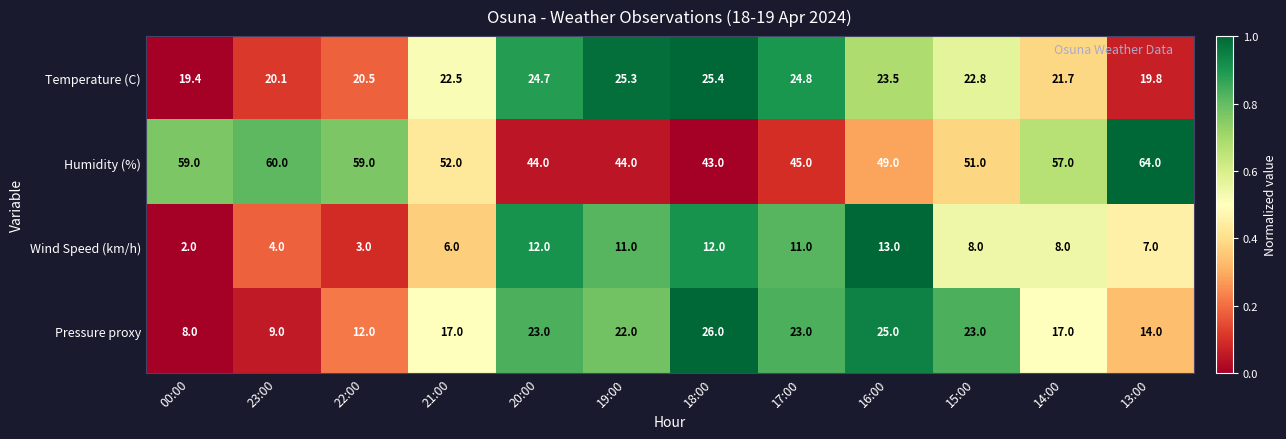

What is the spread (max minus min) of values at 14:00?

49.0